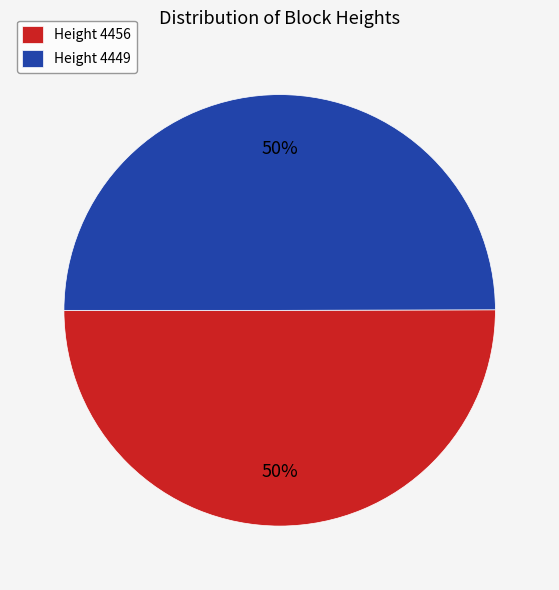

To the nearest percent, what is the combined percentage of Height 4456 and Height 4449?

100%